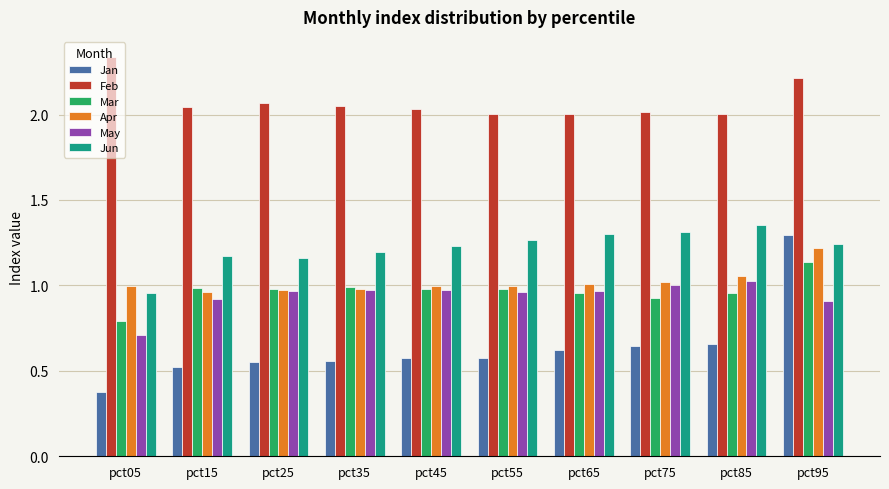

What is the spread (max minus min) of values at pct25?

1.5